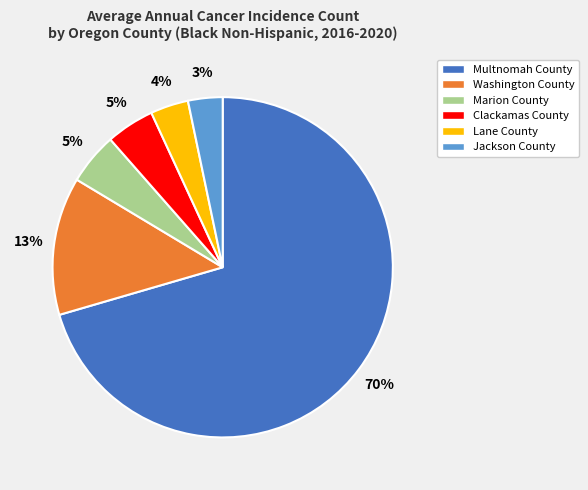

What percentage is the Washington County slice, to the nearest percent?

13%